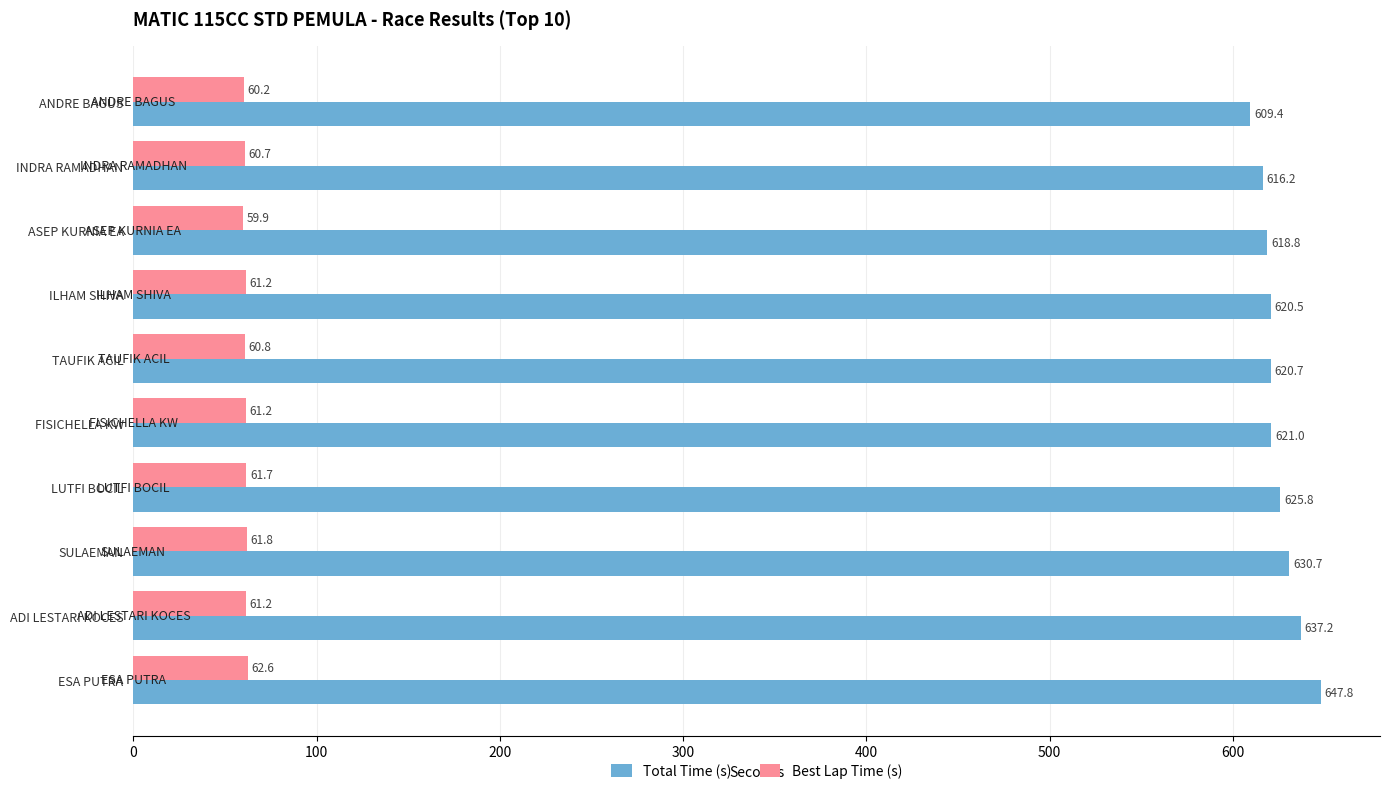

At how many categories does at least one series exceed 284?

10